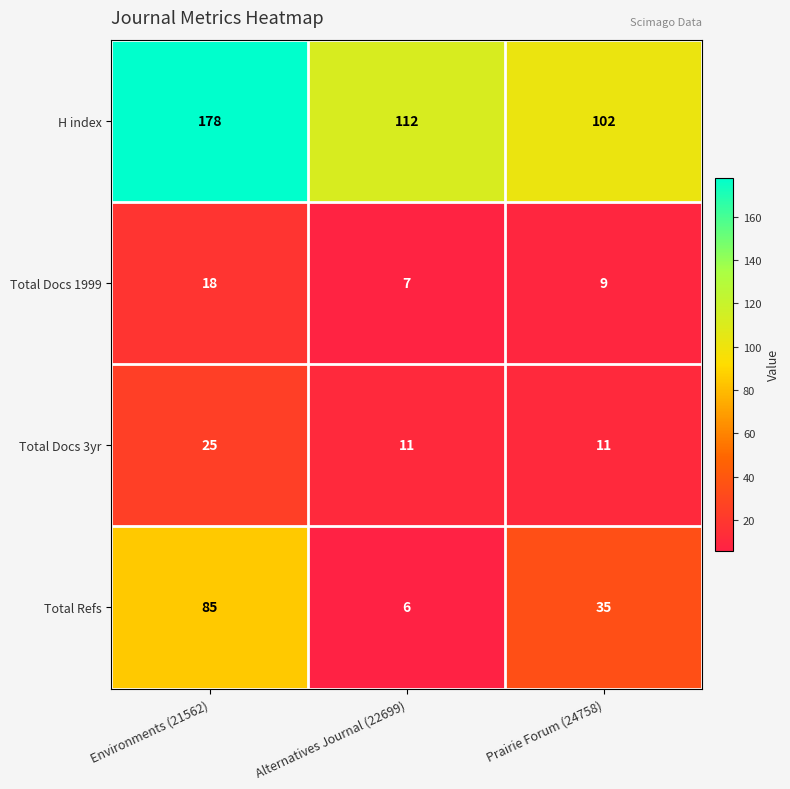

List the series in order of their peak value, highest first.

H index, Total Refs, Total Docs 3yr, Total Docs 1999